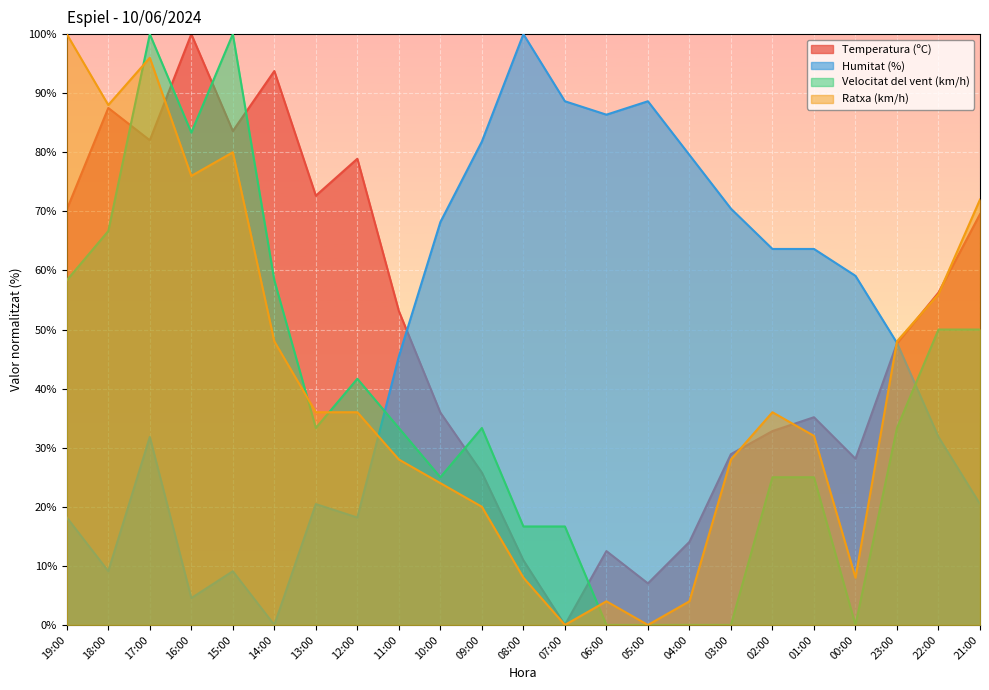

What is the label of the 7th point from the right?

03:00